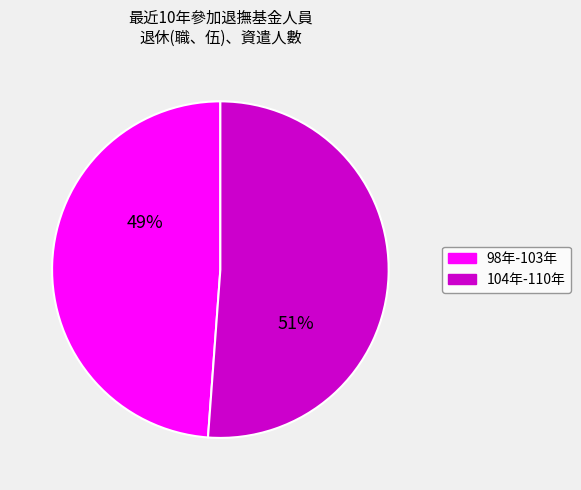

Does any single category account for the majority?

Yes